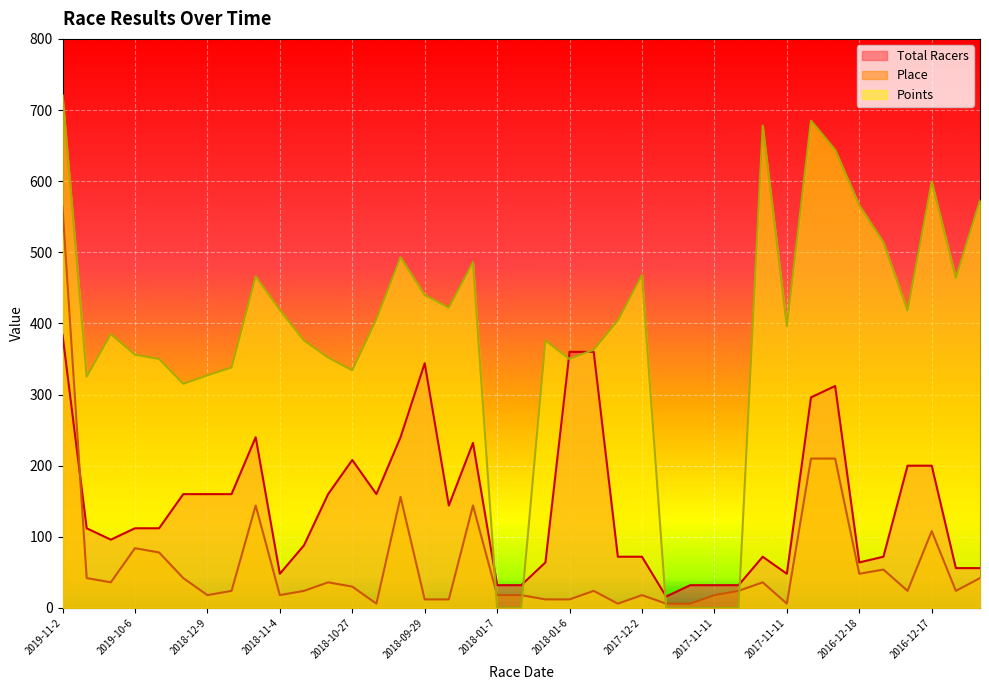

What are all the series names shown in the legend?

Total Racers, Place, Points